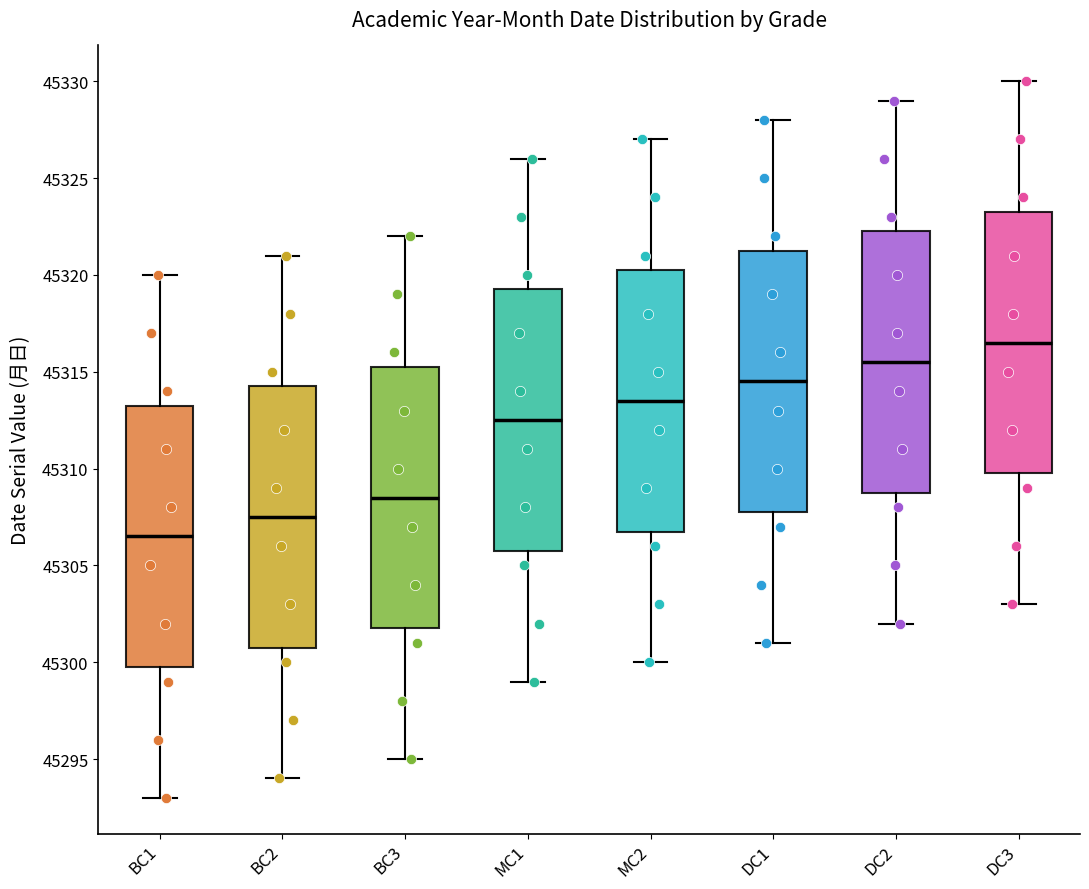

Which box's median line is the highest?

DC3